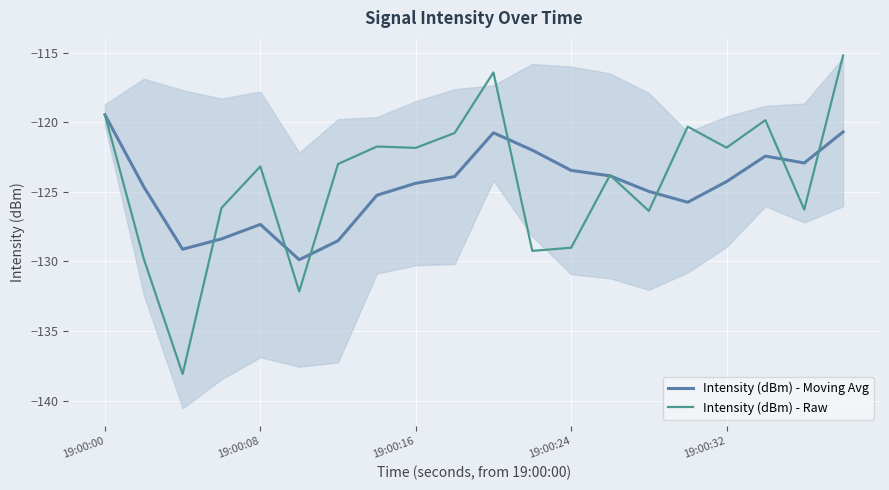

Read the Intensity (dBm) - Raw value at 19:00:16.

-121.8